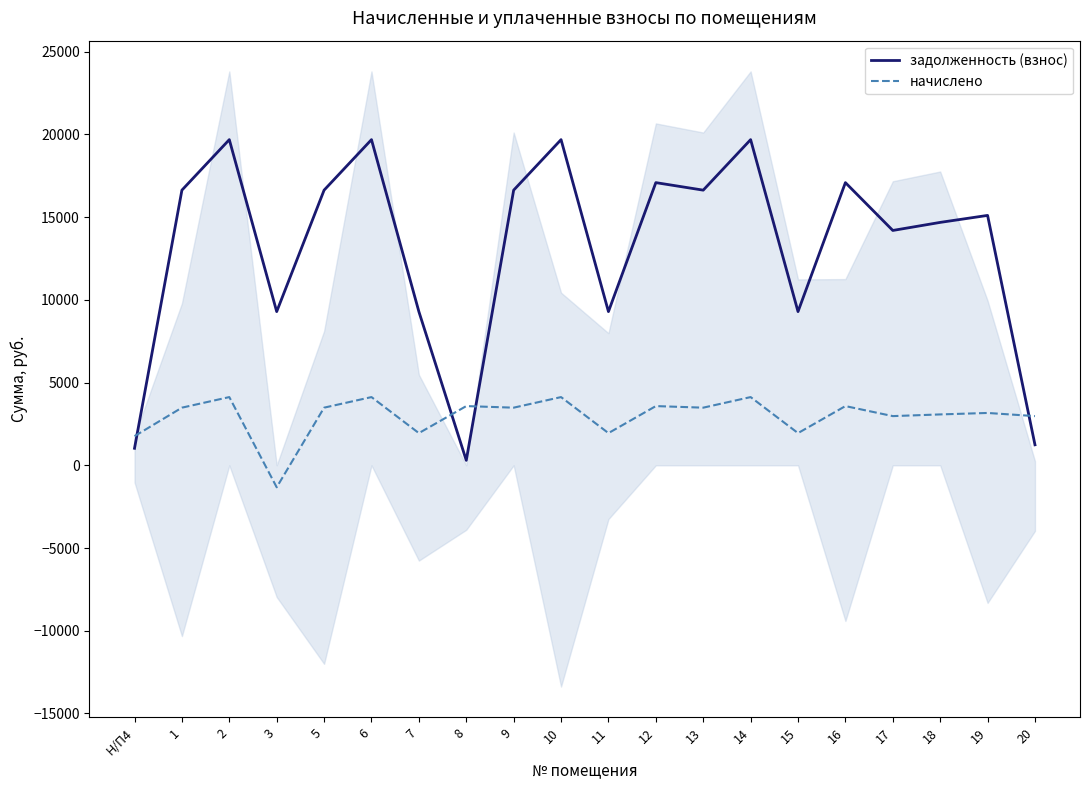

What is the sum of the задолженность (взнос) values at 19 and 3?

24395.5